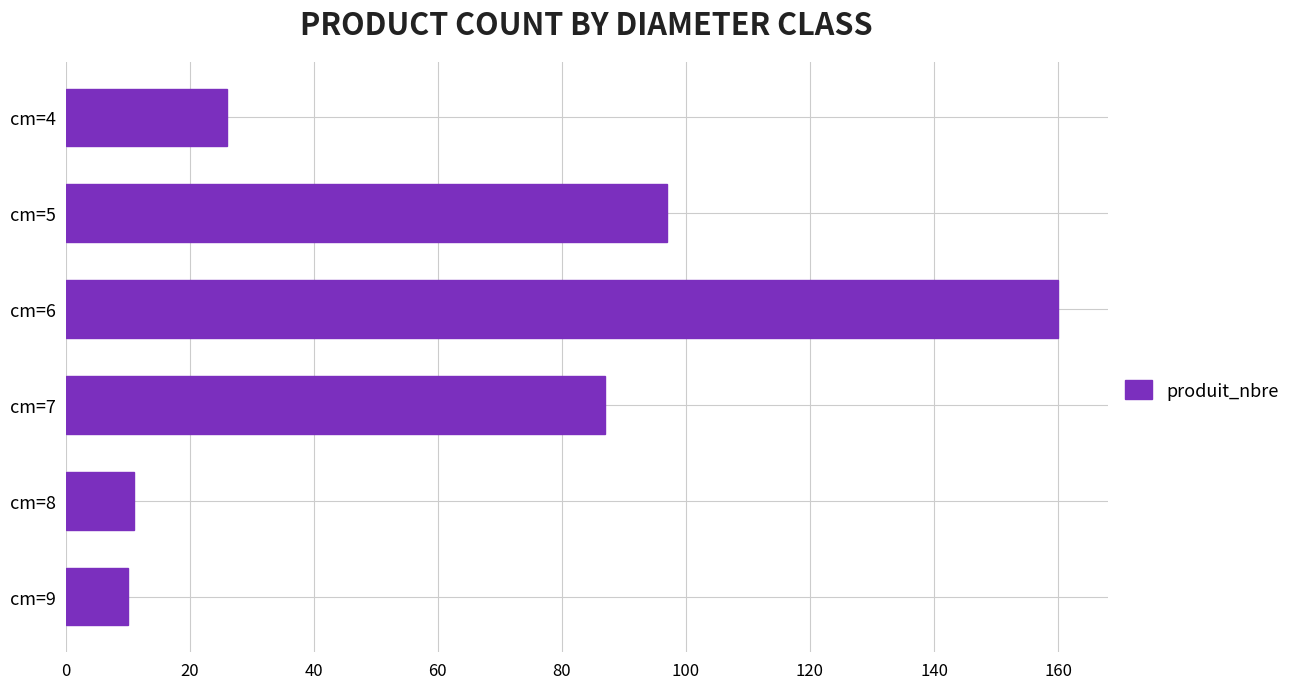

How many values are below 87?

3